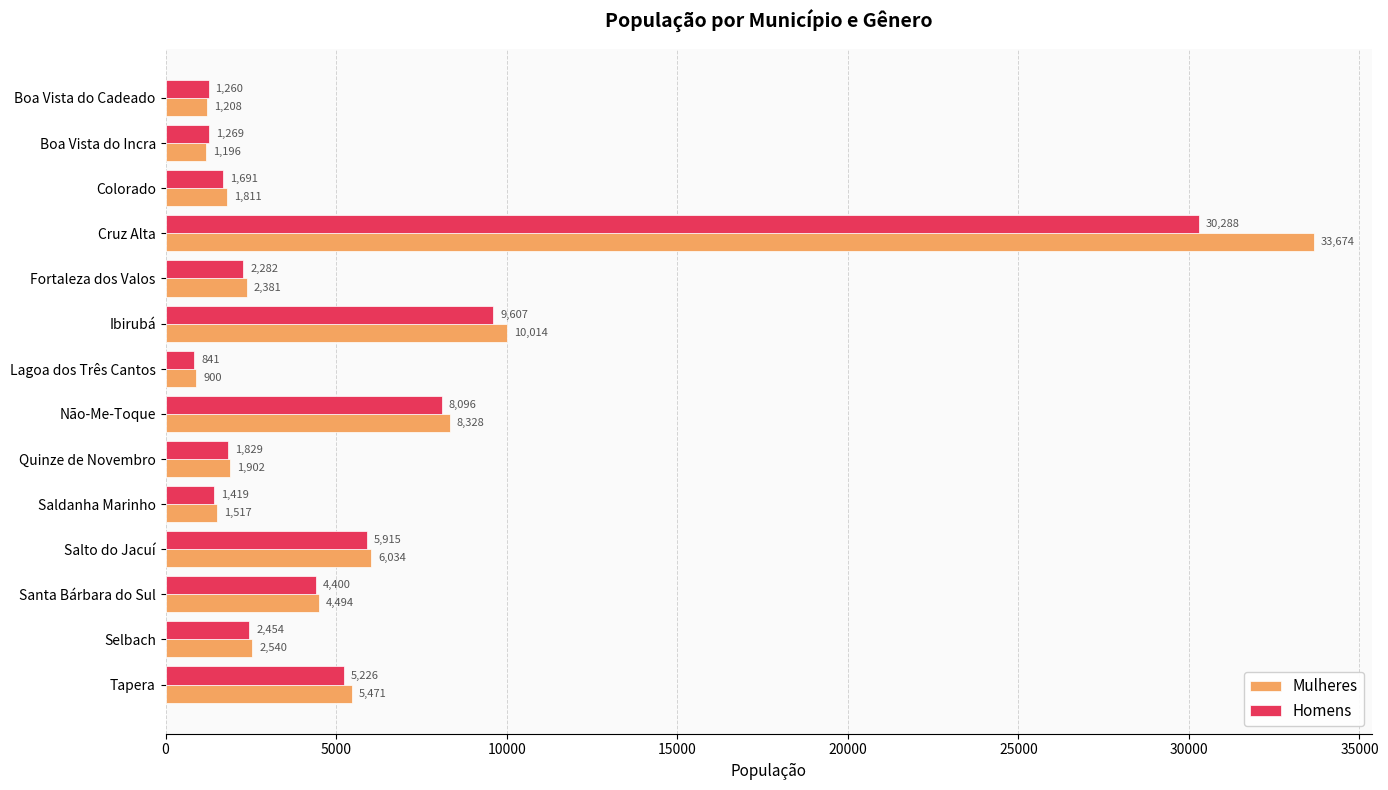

What is the average value of the Mulheres series?

5819